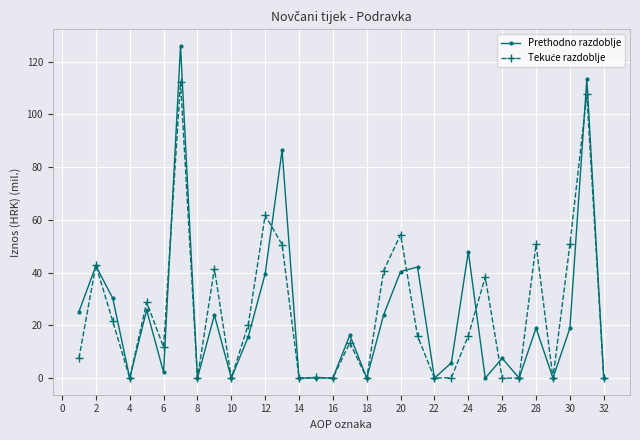

What is the greatest value displayed?

126.0